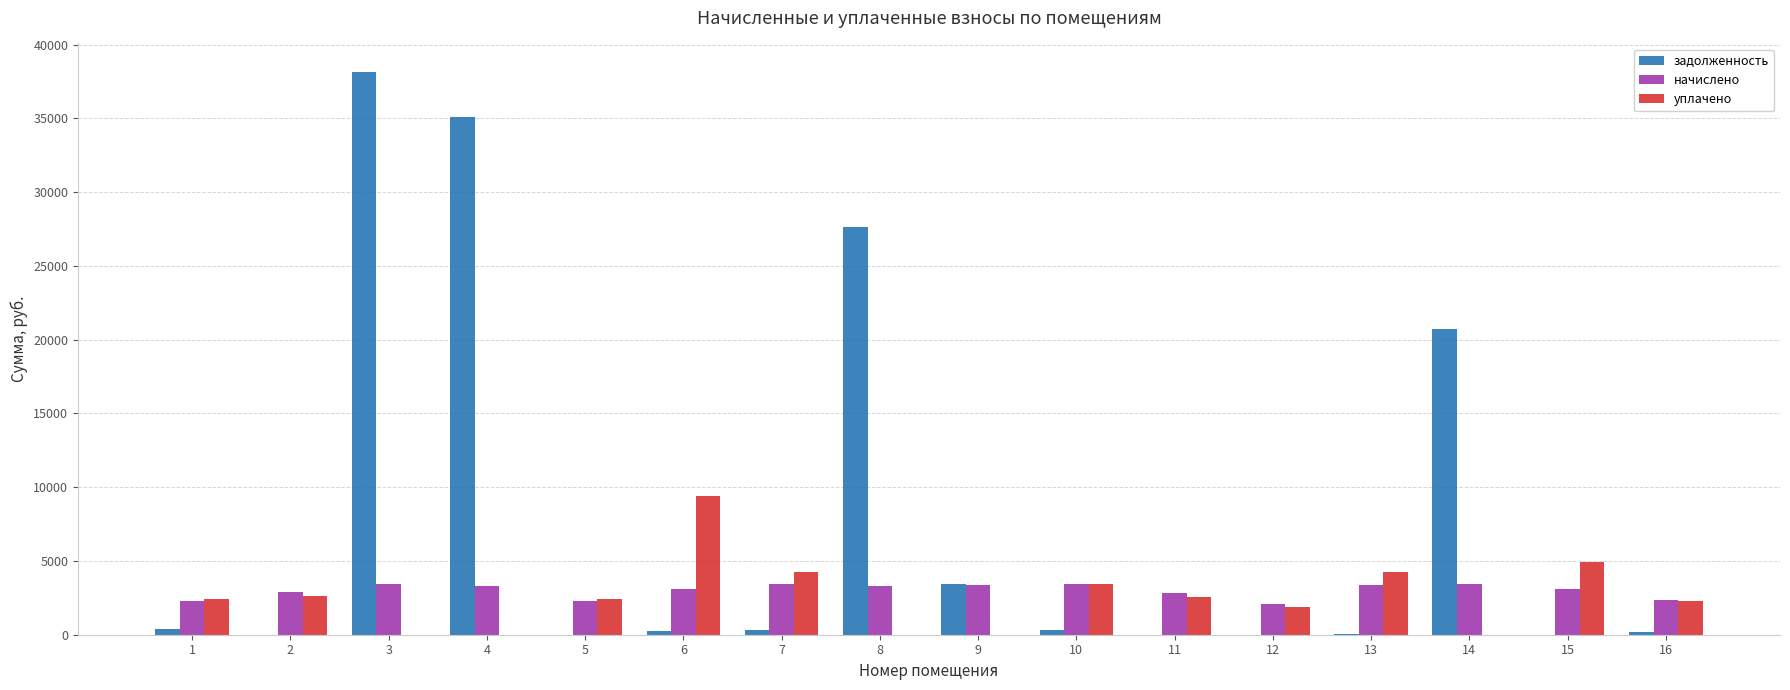

Is the value of начислено at 9 greater than the value of уплачено at 12?

Yes